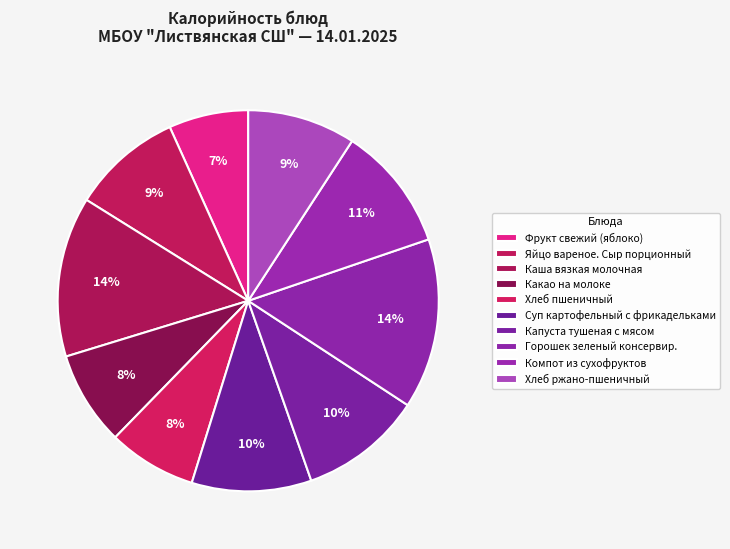

How many slices are in this pie chart?

10